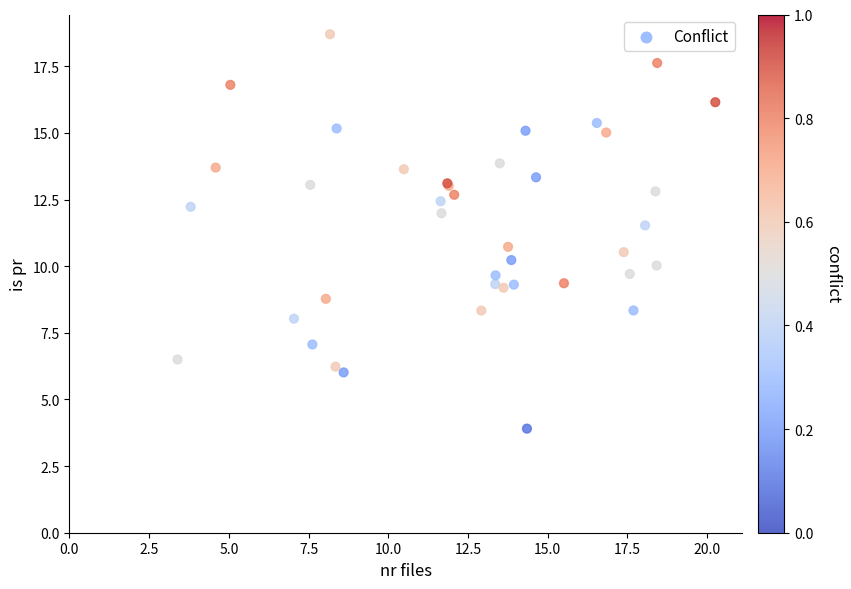

What Y value in the scatter plot is closest to 11?

10.7